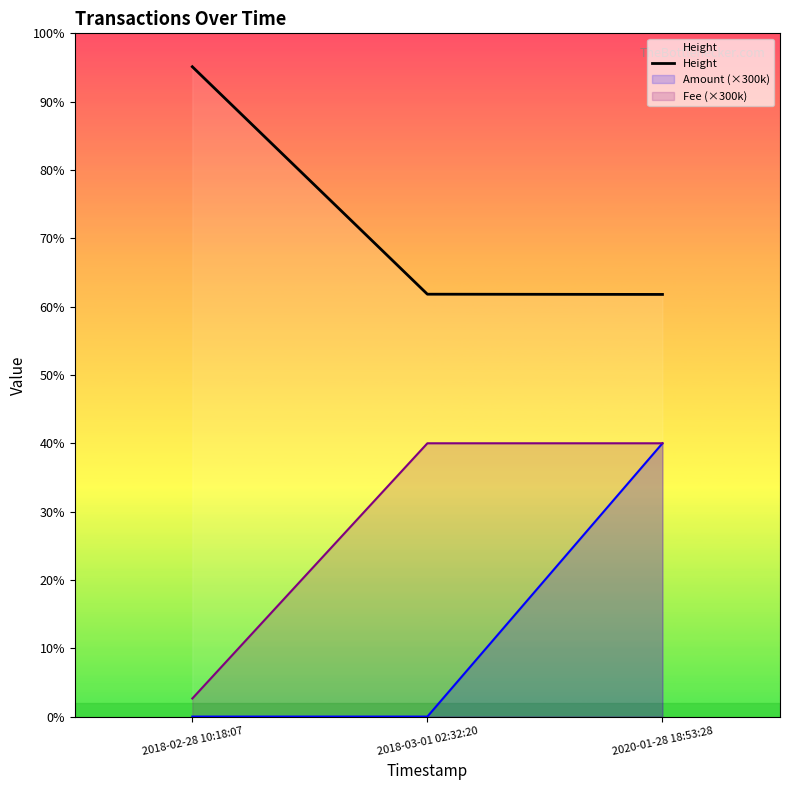

Reading right to left, transcribe all the data shown in this chart.

2020-01-28 18:53:28=463399	2018-03-01 02:32:20=463640	2018-02-28 10:18:07=713329